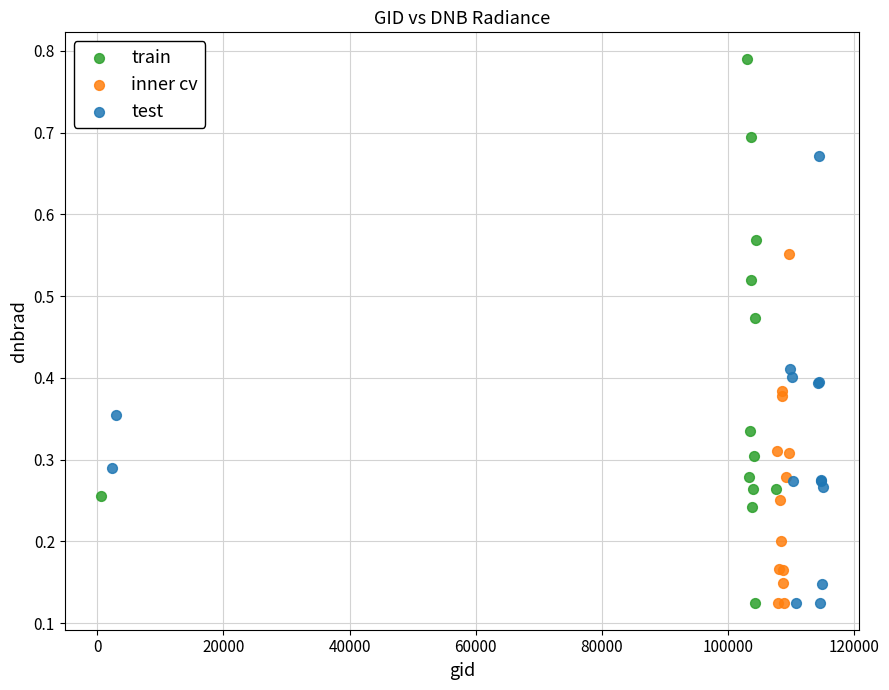

Which series reaches the maximum Y coordinate?

train